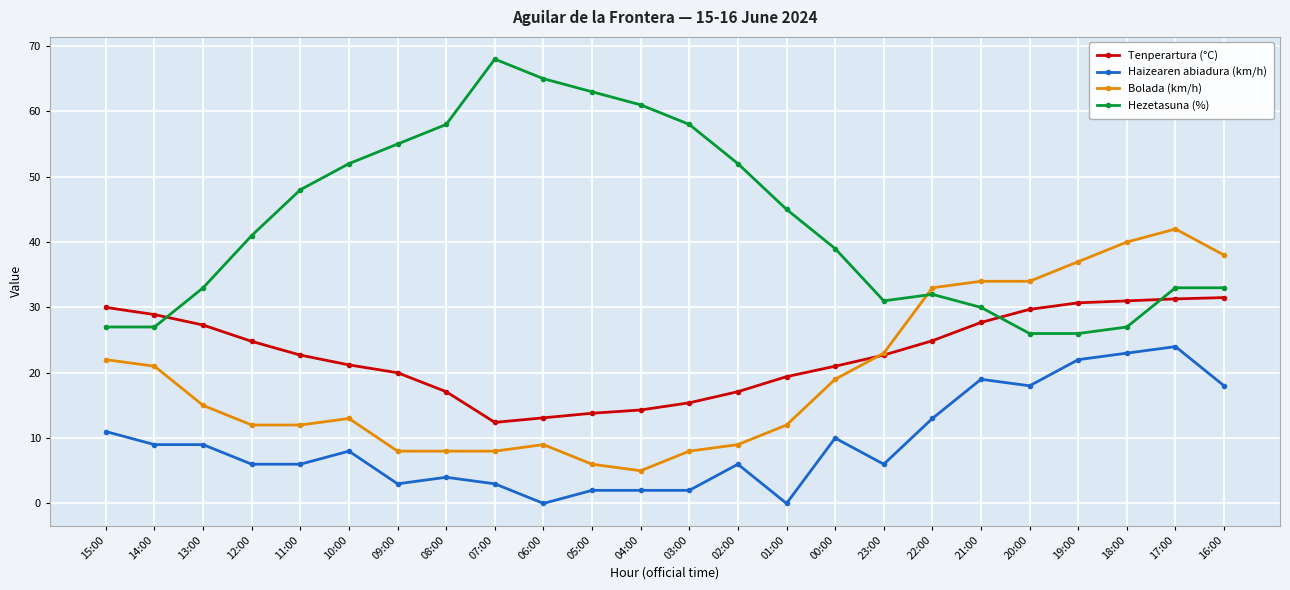

What is the difference between the Haizearen abiadura (km/h) values at 20:00 and 01:00?

18.0